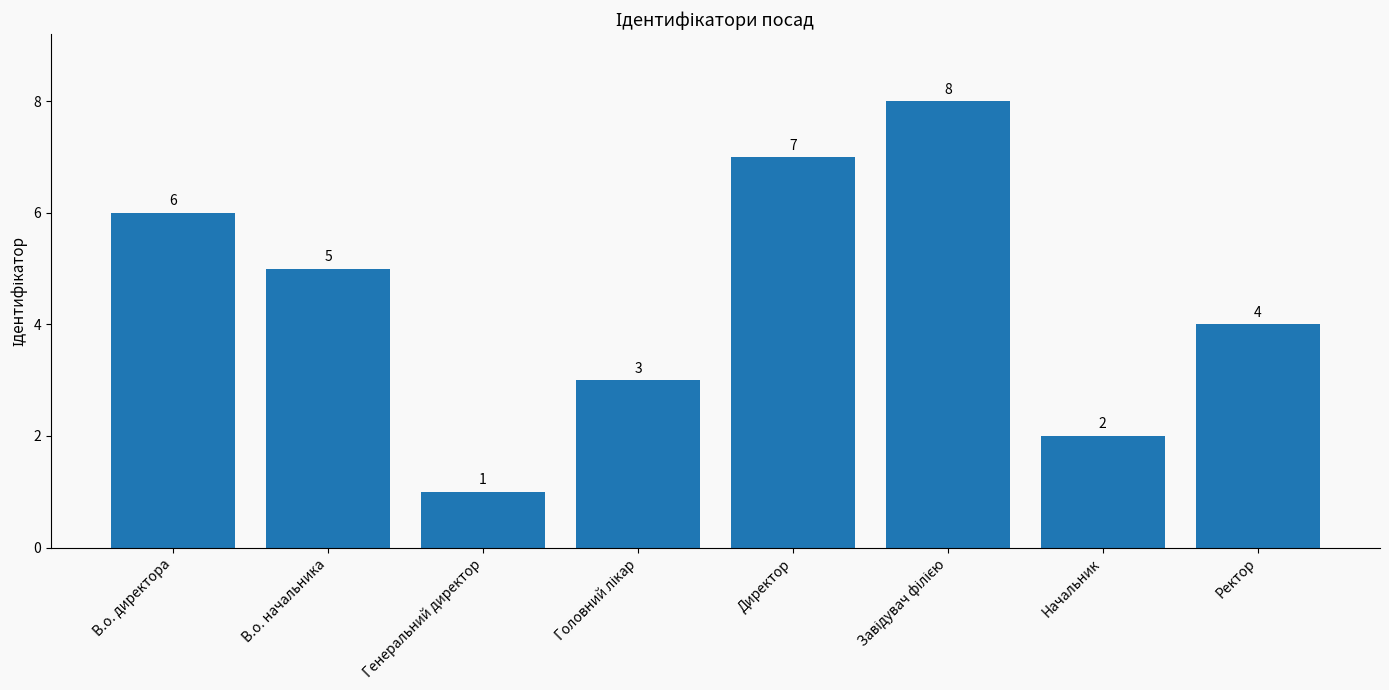

Count the values in the range 3 to 7.

5